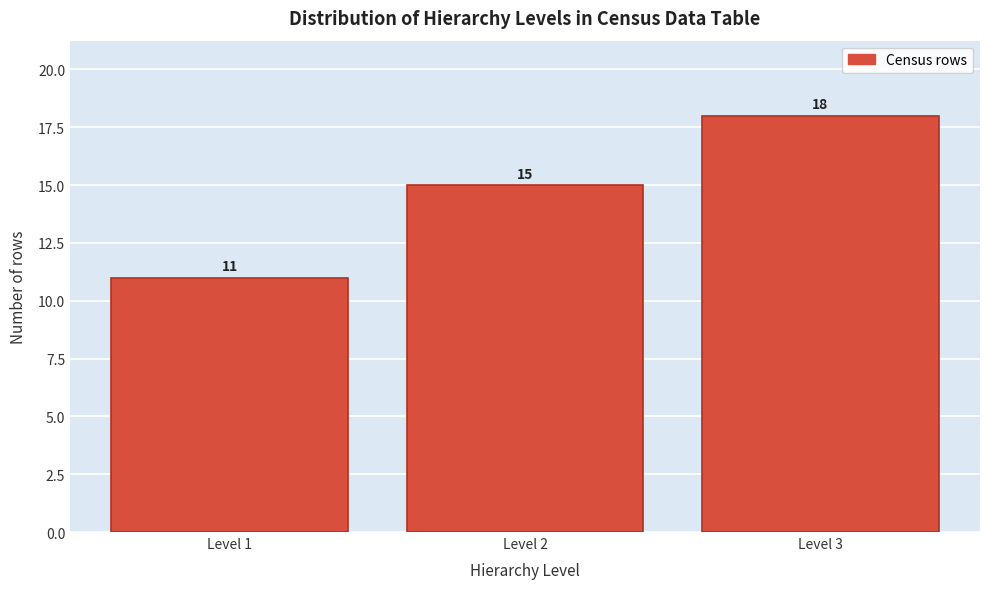

Reading left to right, what are all the values shown in this chart?

11	15	18